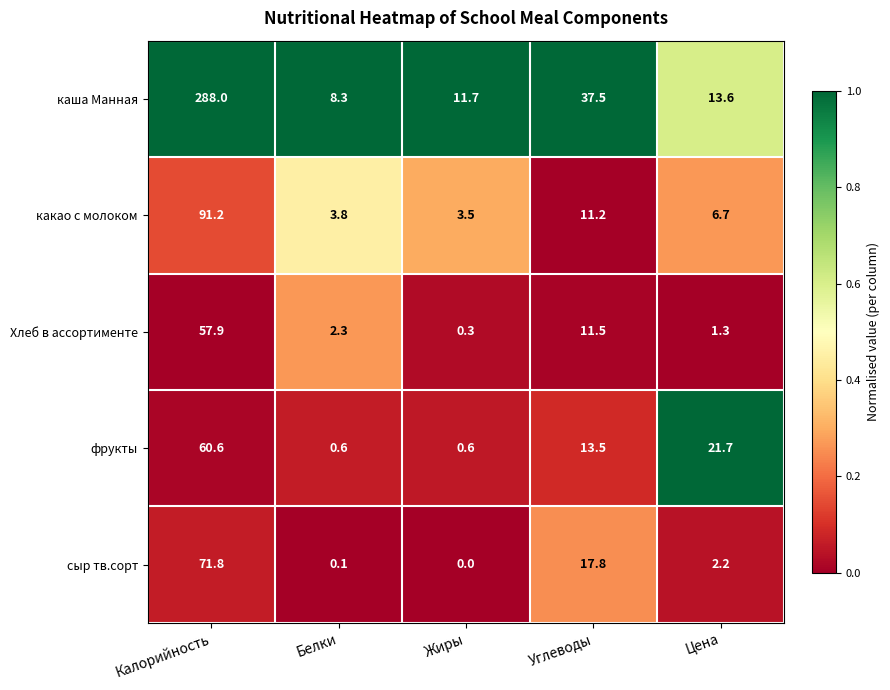

What is the approximate value of какао с молоком at Жиры?

3.5